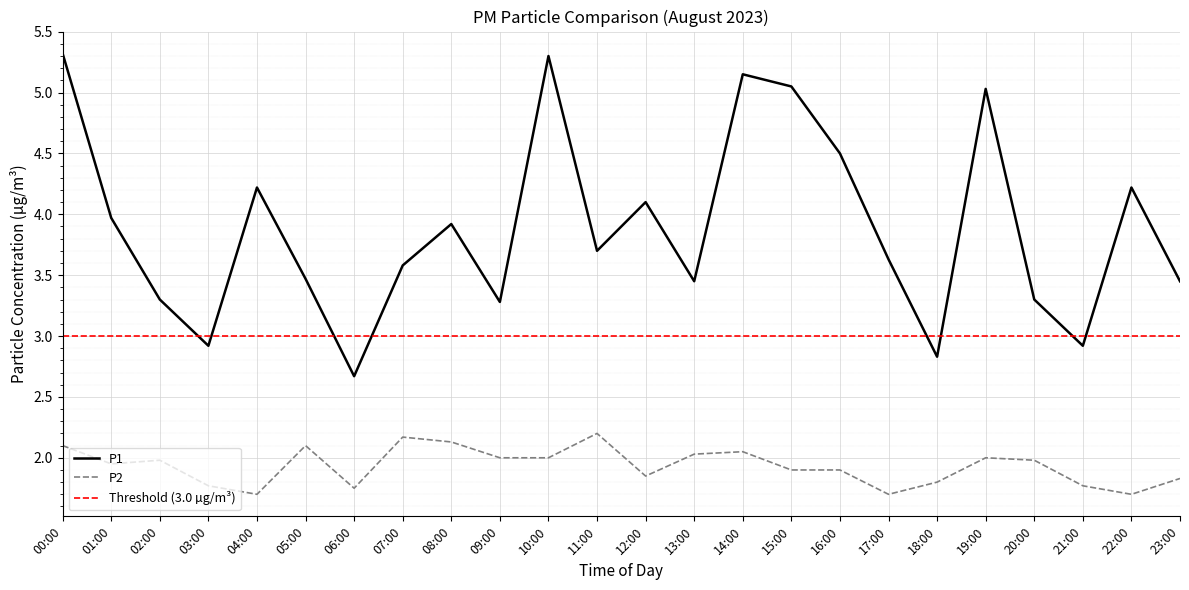

What is the total value across all series at 12:00?

5.9